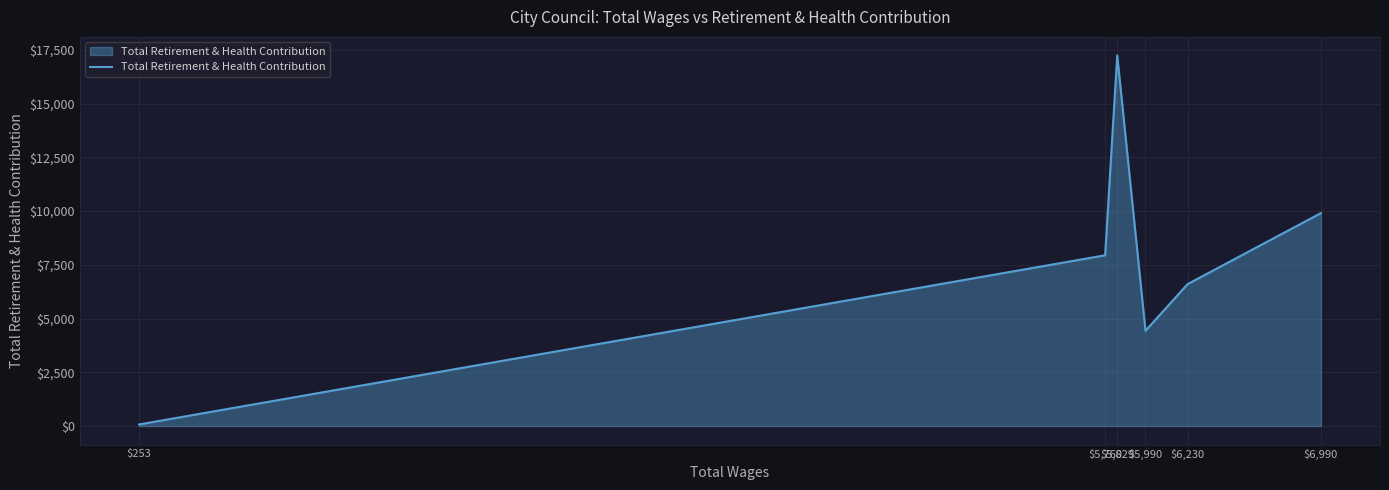

What is the difference between the maximum and second lowest values?

12807